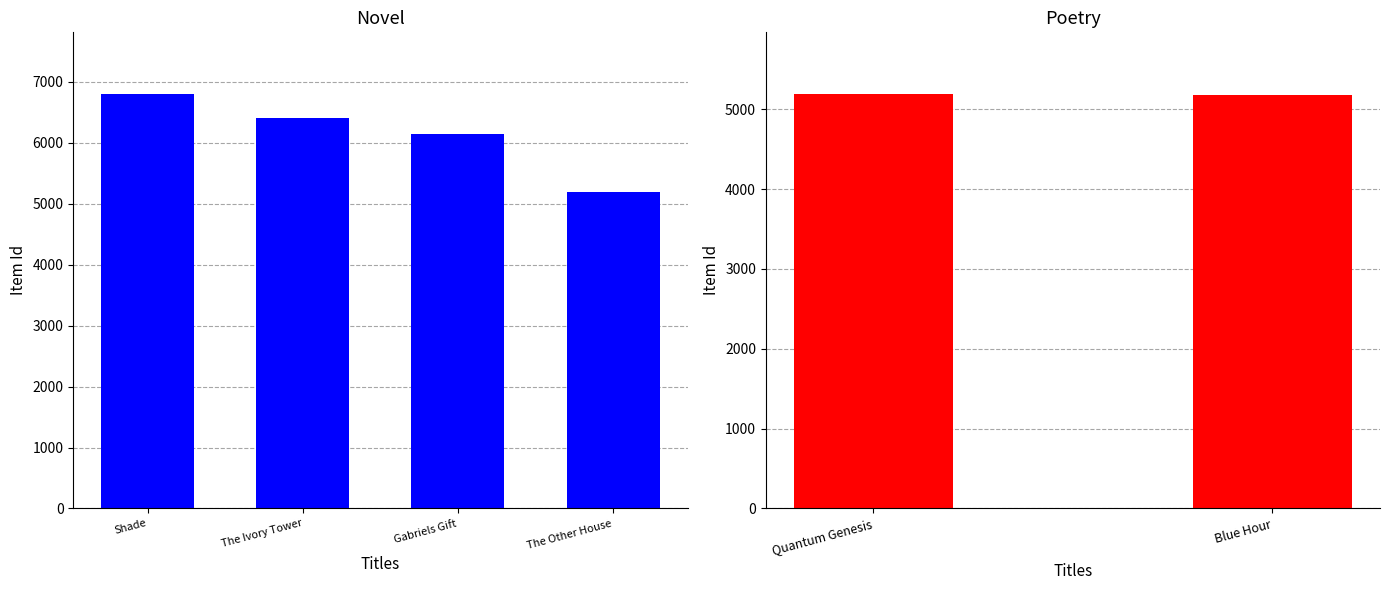

What is the difference between the maximum and minimum values?

1607